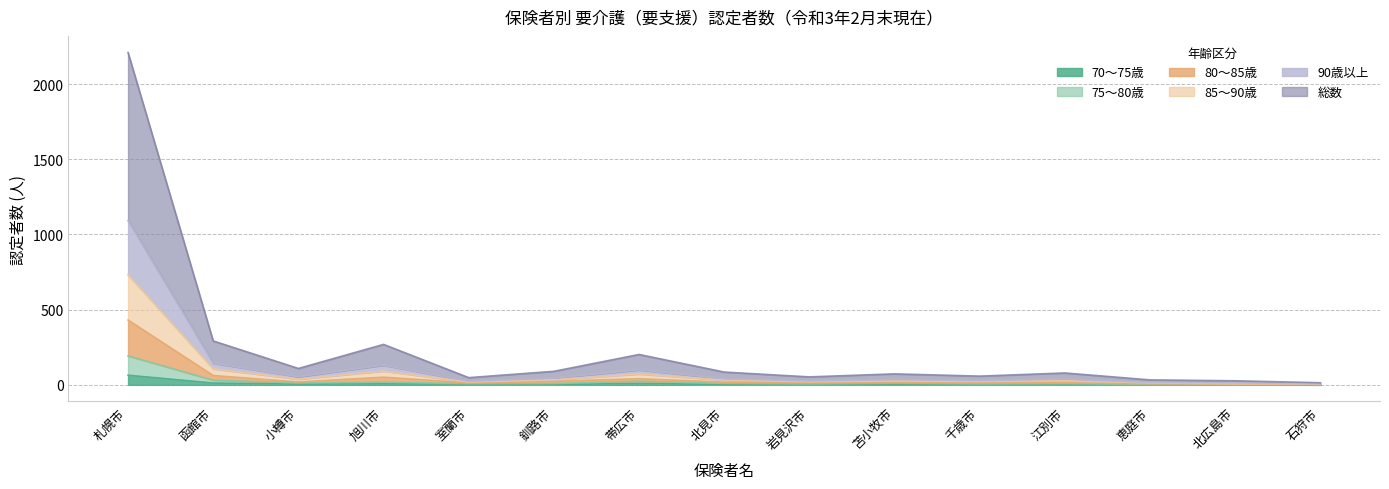

True or false: 80歳以上85歳未満 and 75歳以上80歳未満 cross at least once.

False